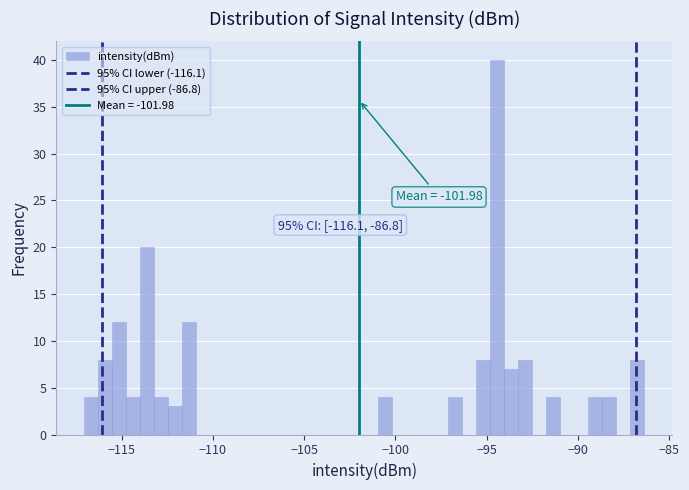

Read against the x-axis, roughly where is the centre of the tallest bar?

-94.5